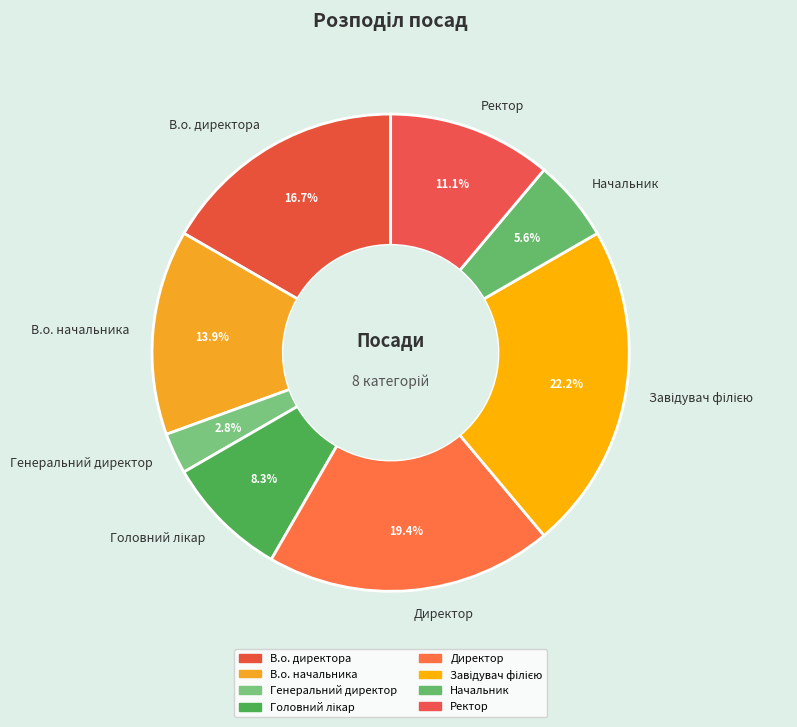

Does any single category account for the majority?

No